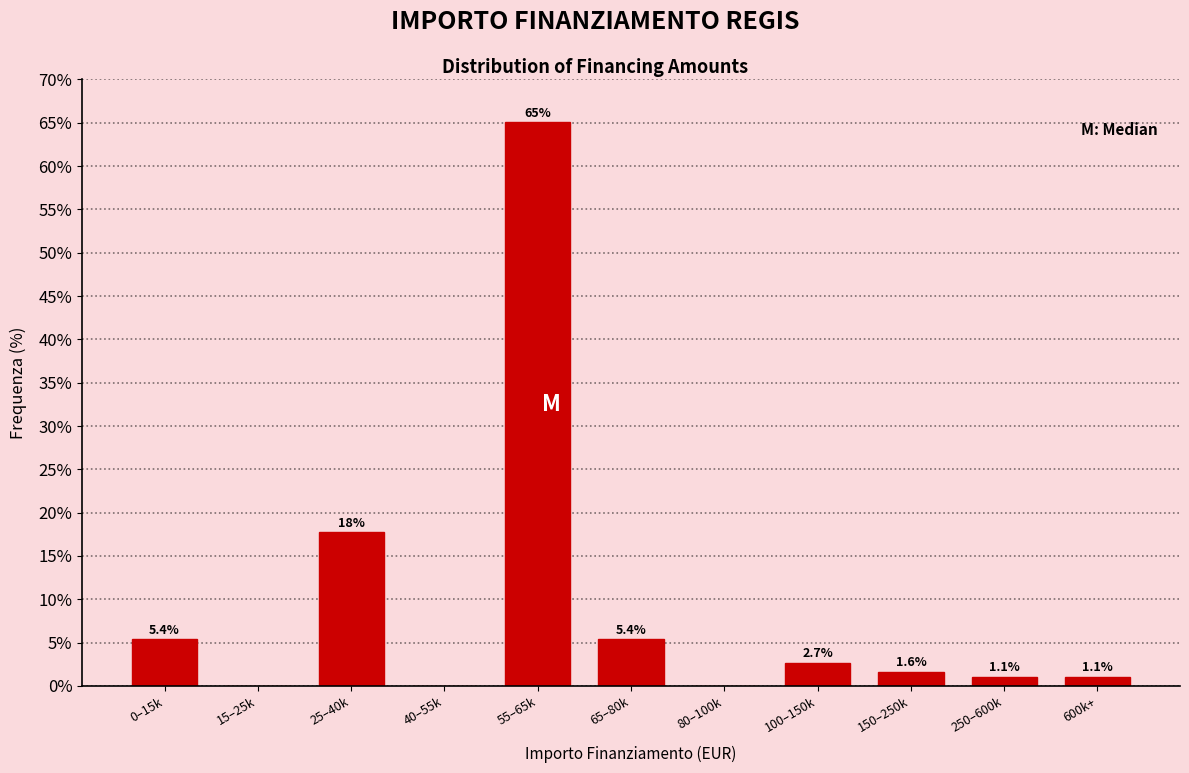

Reading left to right, transcribe all the data shown in this chart.

0–15k=5.4	15–25k=0.0	25–40k=17.7	40–55k=0.0	55–65k=65.1	65–80k=5.4	80–100k=0.0	100–150k=2.7	150–250k=1.6	250–600k=1.1	600k+=1.1